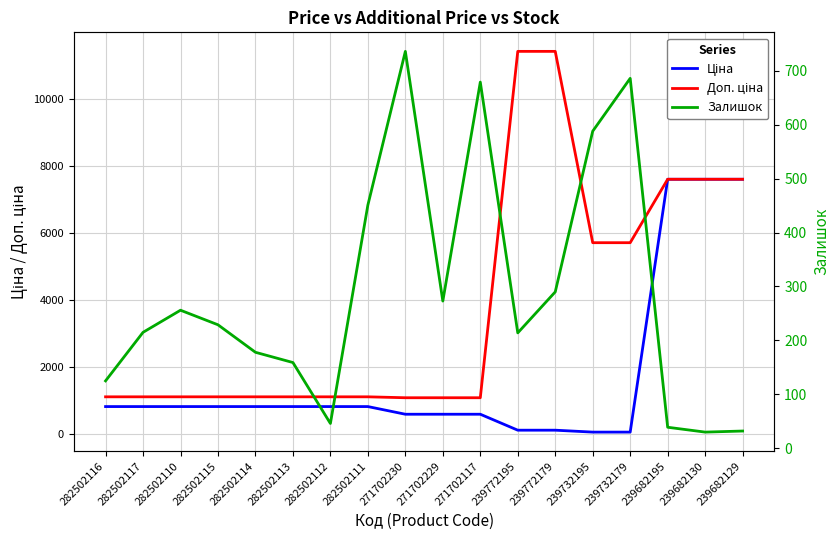

True or false: Доп. ціна has more than 2 points higher than both neighbors.

False